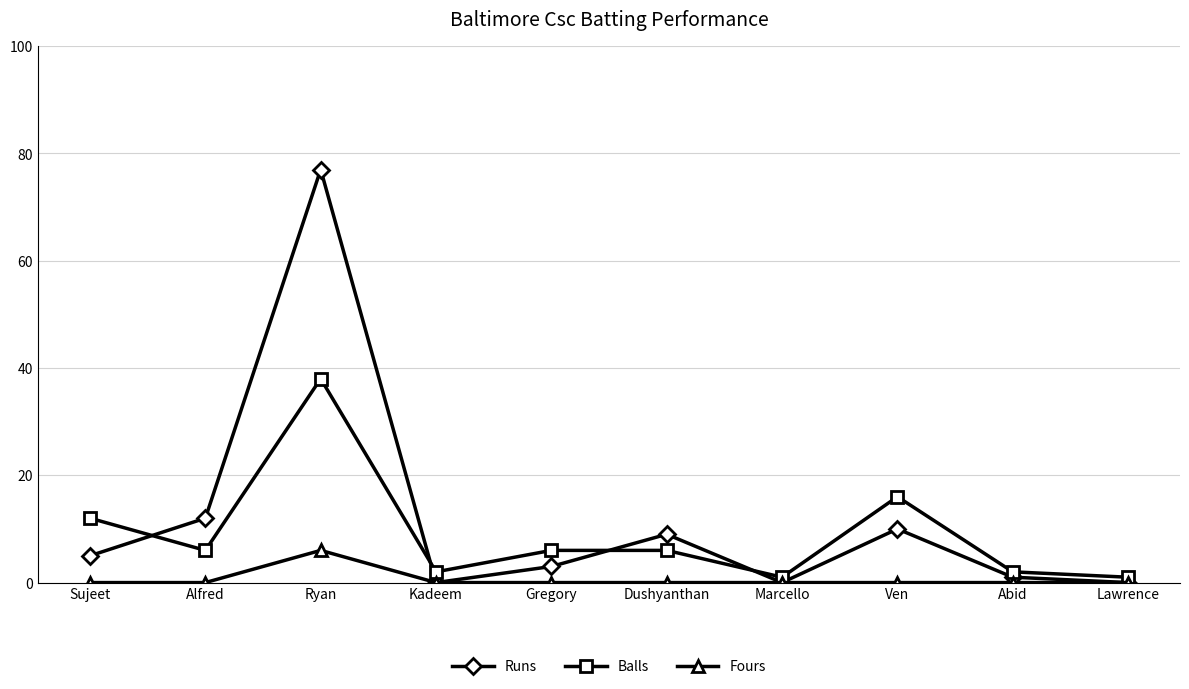

Between Alfred and Kadeem, which series saw the biggest shift?

Runs